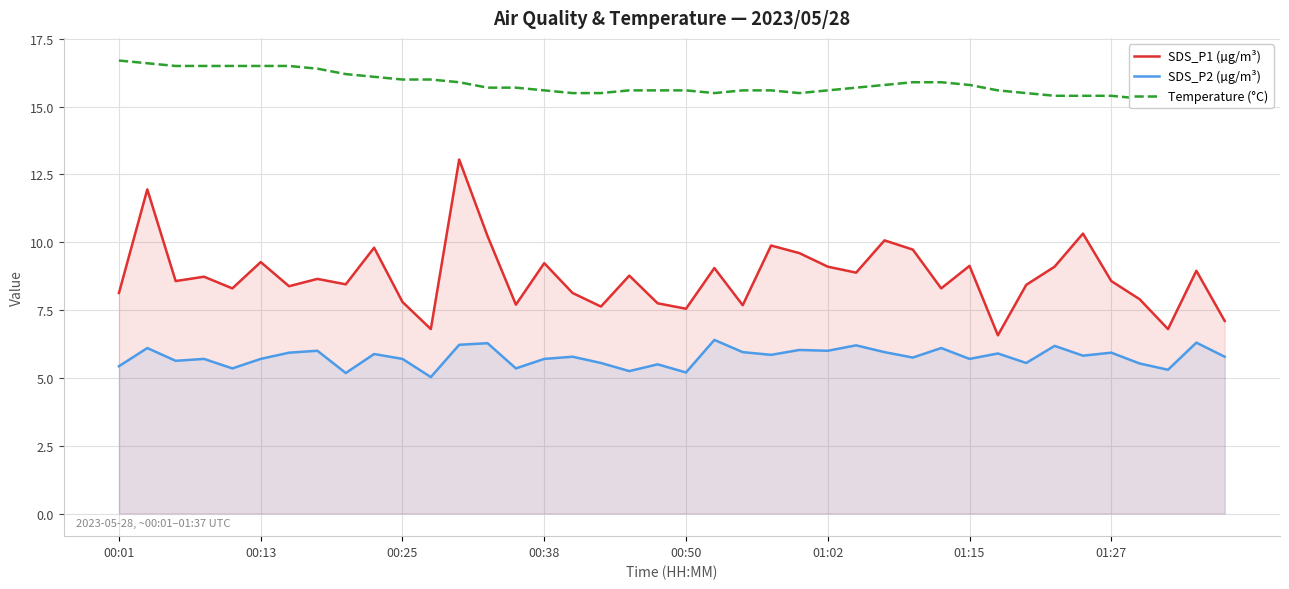

What is the lowest value of the SDS_P1 (µg/m³) series?

6.6